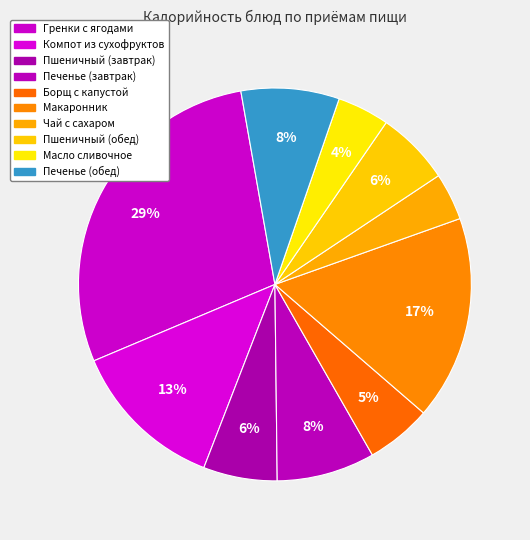

Is there a majority slice in this chart?

No